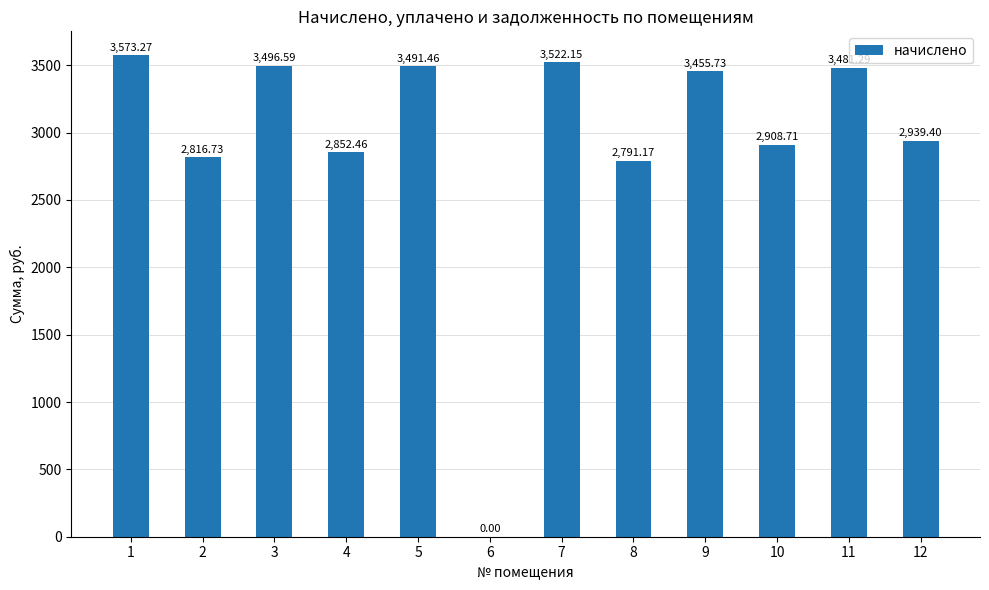

Which has a higher value, 9 or 10?

9